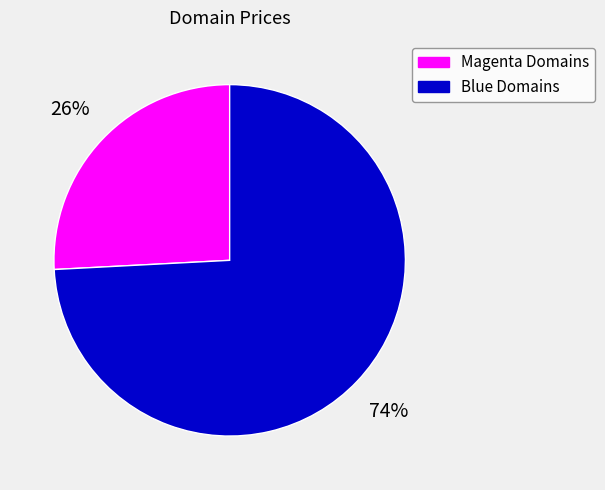

Is it true that Blue Domains is 74% of the pie?

True